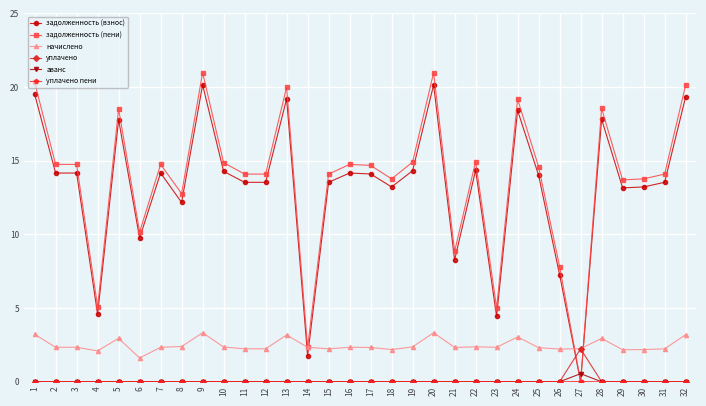

The value of уплачено at 28 is -1.0. True or false?

False